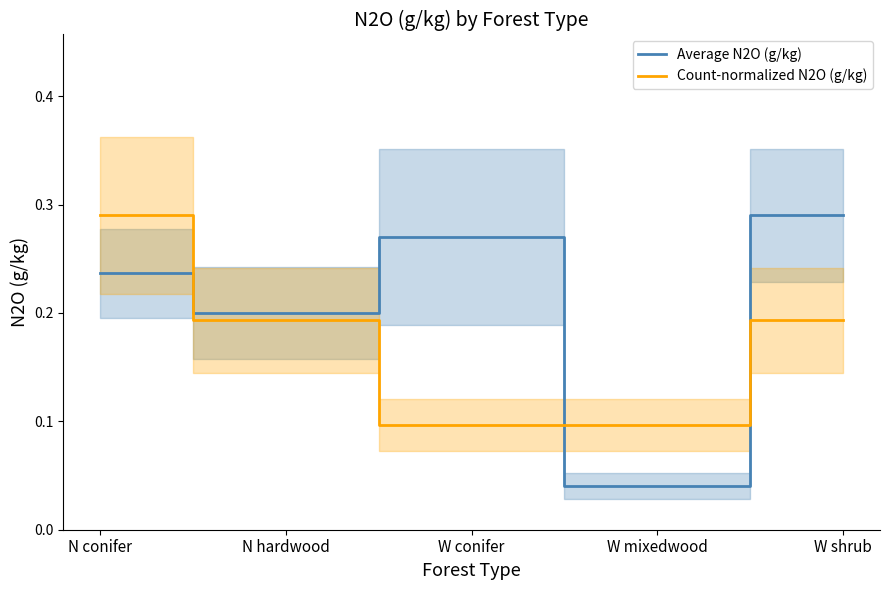

Rank the series by their maximum value, from highest to lowest.

Average N2O (g/kg), Count-normalized N2O (g/kg)